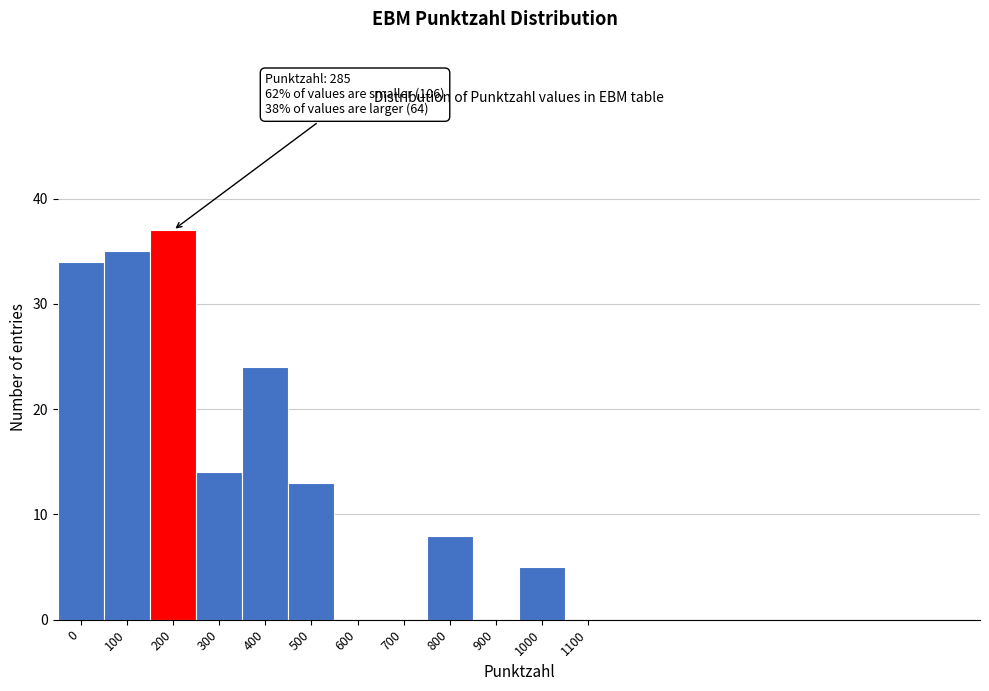

Reading right to left, transcribe all the data shown in this chart.

1100=0	1000=5	900=0	800=8	700=0	600=0	500=13	400=24	300=14	200=37	100=35	0=34